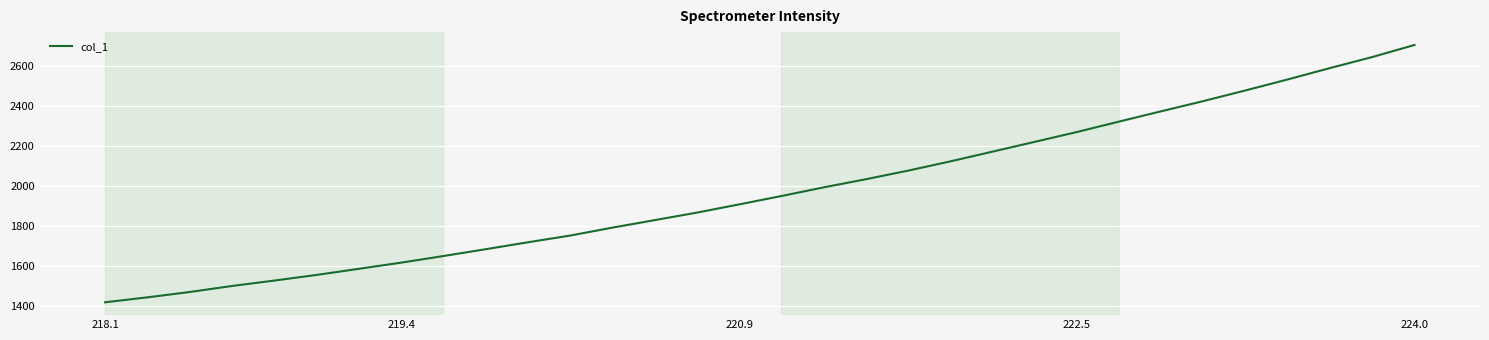

What is the difference between the maximum and minimum values?

1286.0